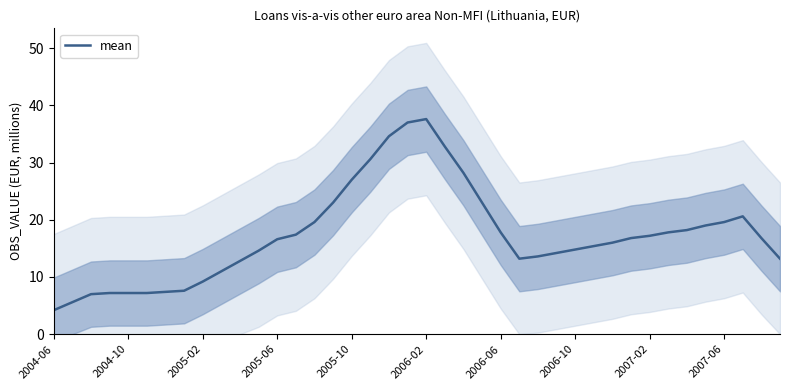

What is the difference between the second highest and second lowest values?

31.4